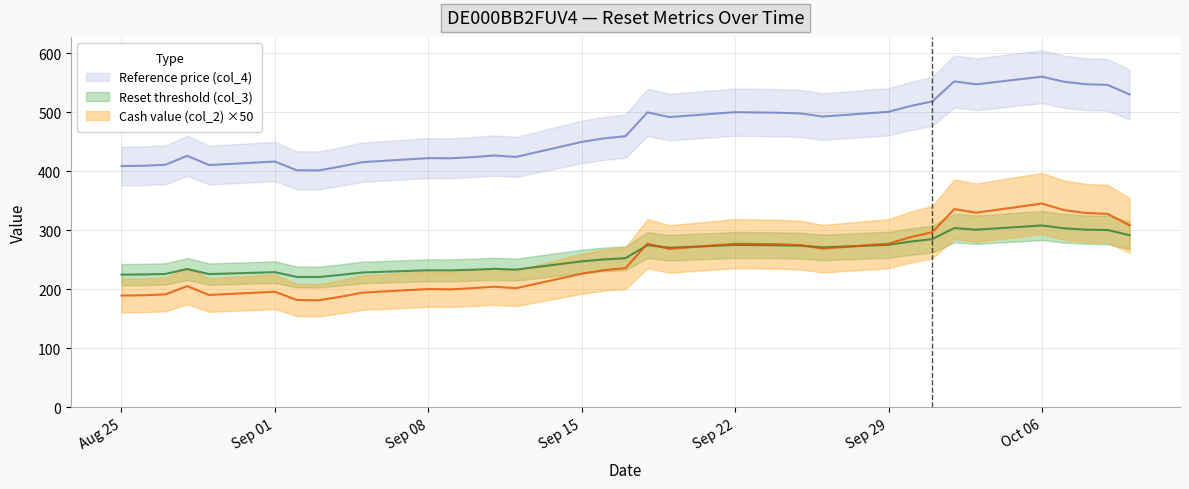

What is the total value across all series at 10?

769.5